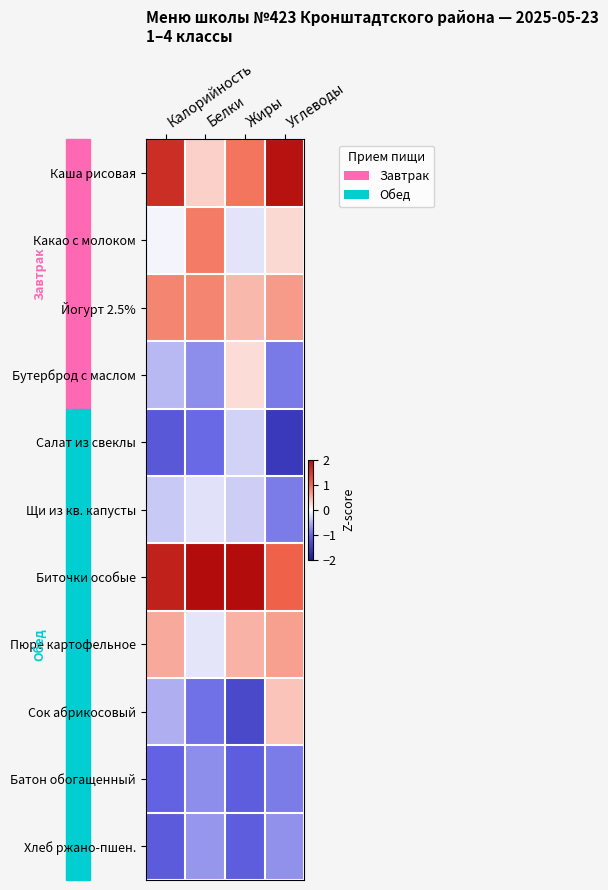

Between Калорийность and Углеводы, which series saw the biggest shift?

Сок абрикосовый